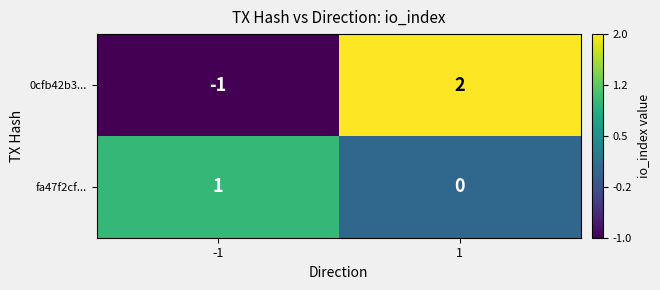

Reading right to left, what are all the values shown in this chart?

0cfb42b3...: 1=2	-1=-1
fa47f2cf...: 1=0	-1=1